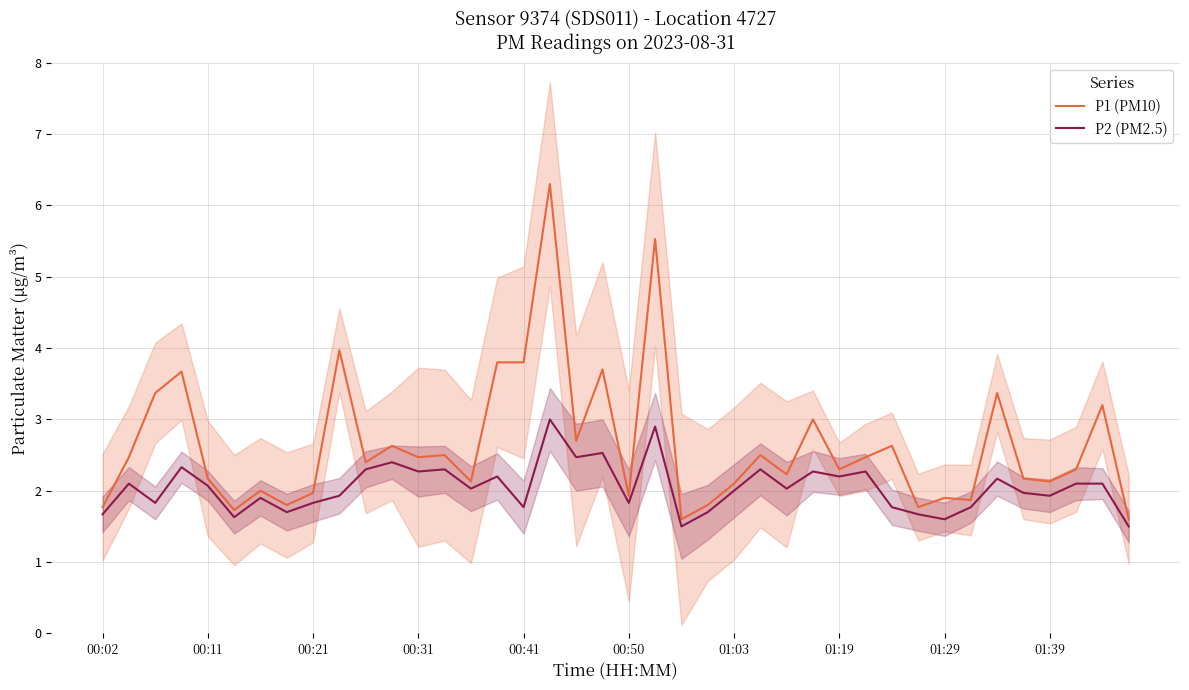

Is the value of P2 (PM2.5) at 21 greater than the value of P1 (PM10) at 13?

Yes